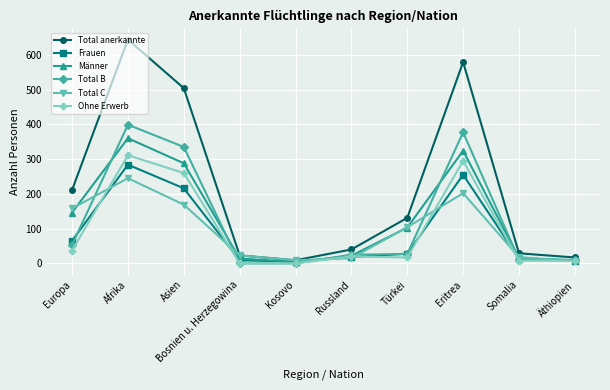

Read the Total B value at Asien.

335